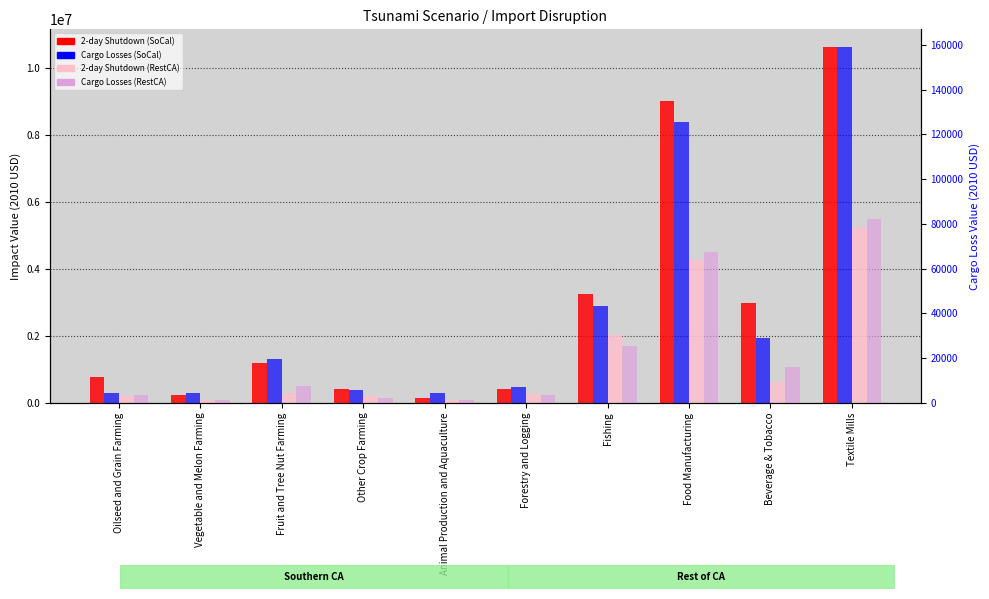

How many data points does each series have?

10